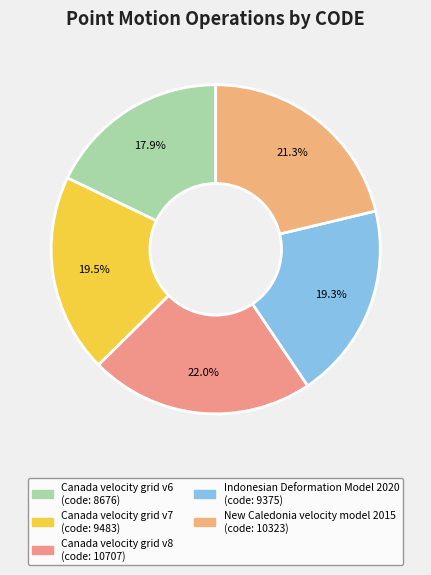

What percentage do Canada velocity grid v7 and Canada velocity grid v8 together represent?

41.6%